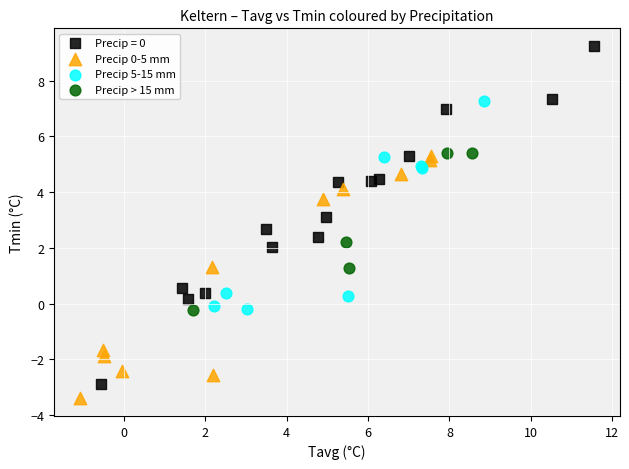

Which series reaches the maximum Y coordinate?

Precip = 0